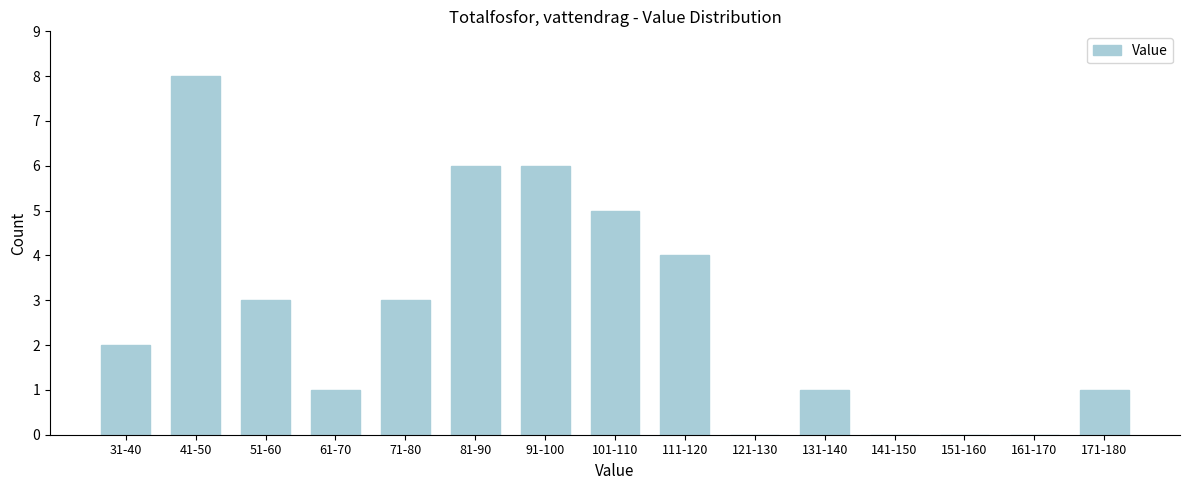

Reading right to left, list all the values displayed in this chart.

171-180=1	161-170=0	151-160=0	141-150=0	131-140=1	121-130=0	111-120=4	101-110=5	91-100=6	81-90=6	71-80=3	61-70=1	51-60=3	41-50=8	31-40=2